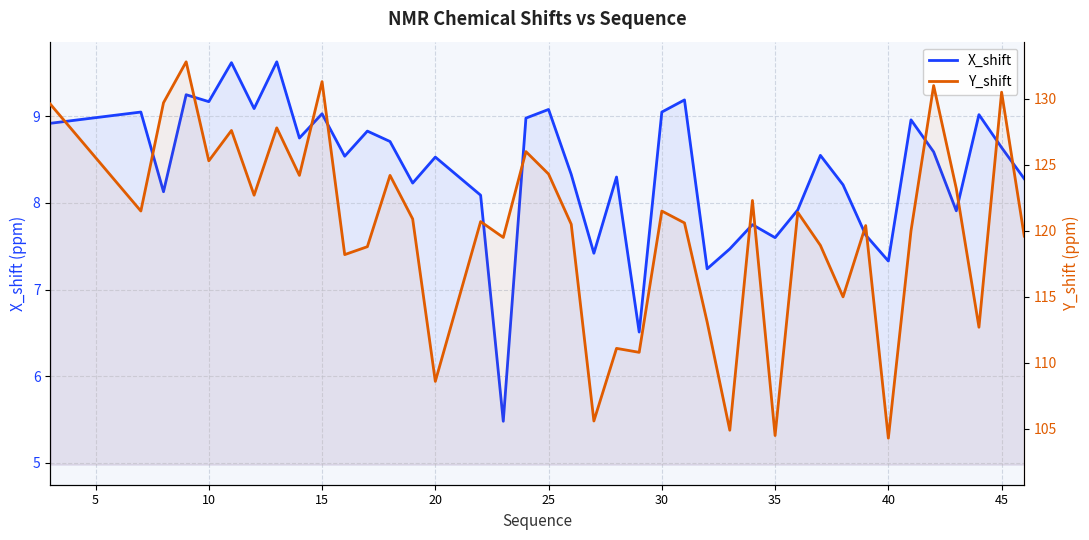

Rank the series by their average value, from highest to lowest.

Y_shift, X_shift